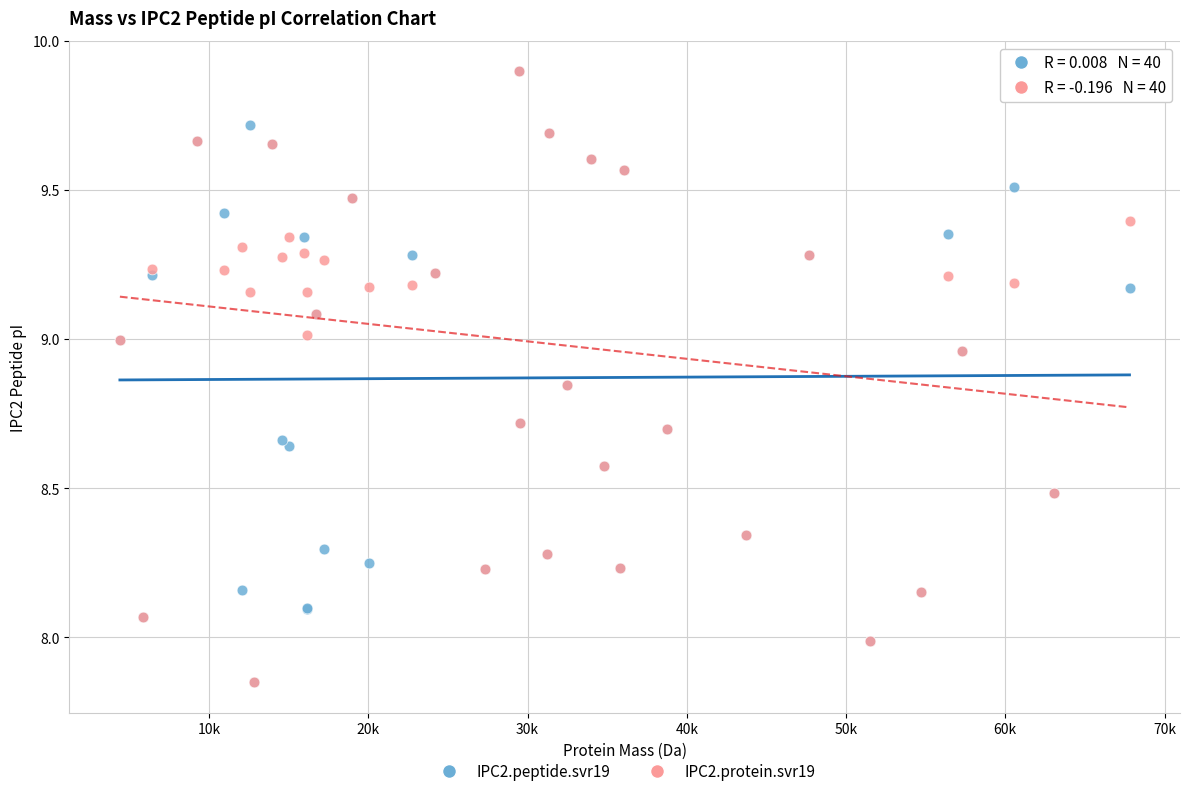

What are all the series names shown in the legend?

IPC2.peptide.svr19, IPC2.protein.svr19